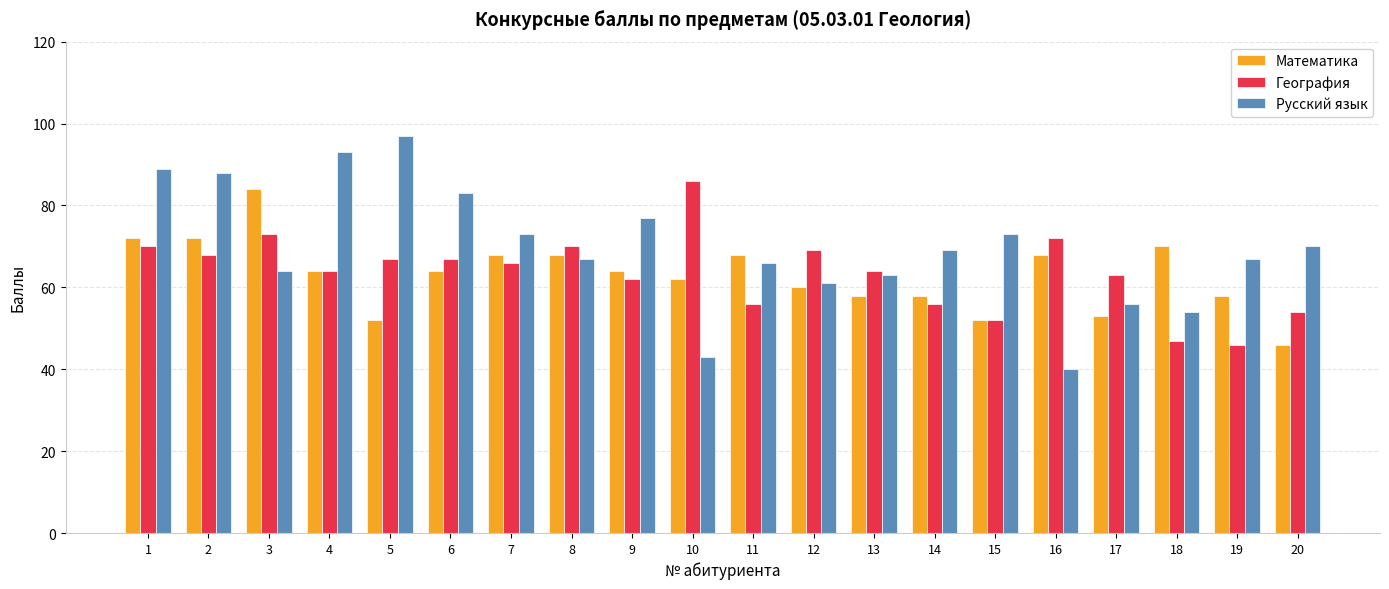

What is the sum of all Русский язык values?

1393